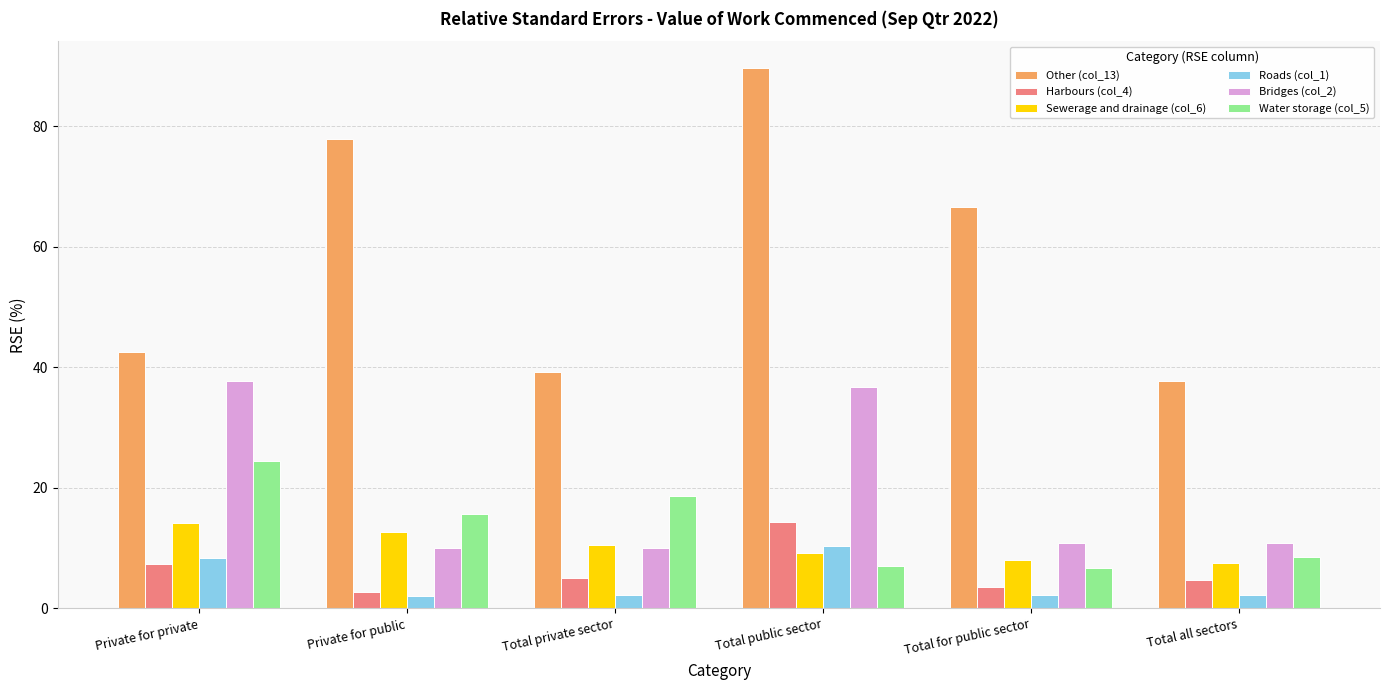

What is the smallest value displayed?

2.1